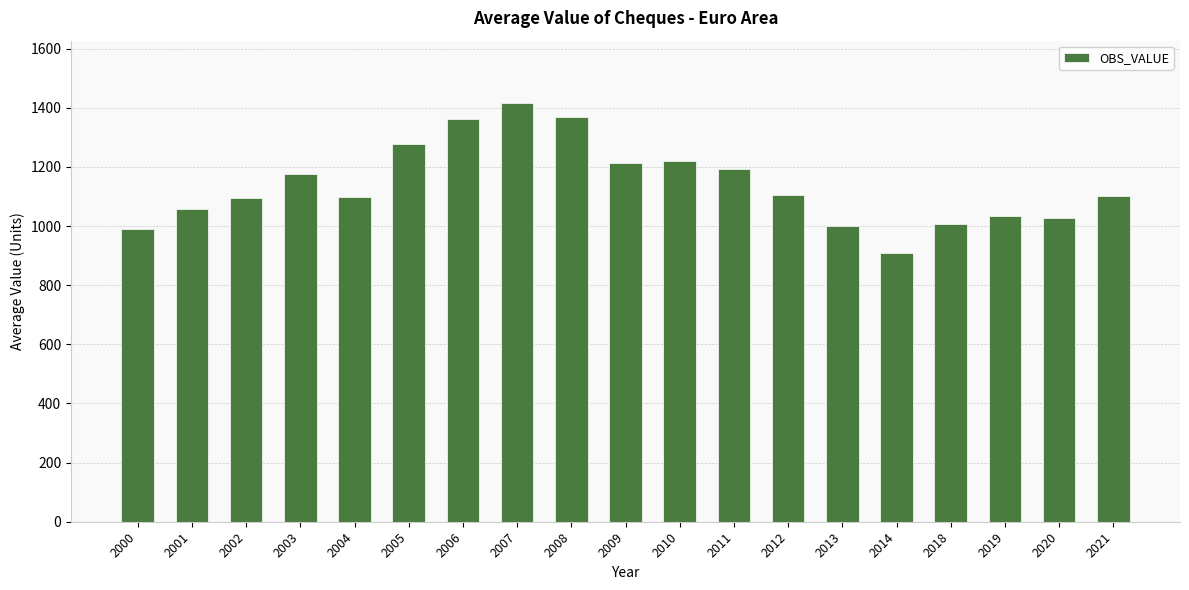

What is the sum of all values?

21650.4